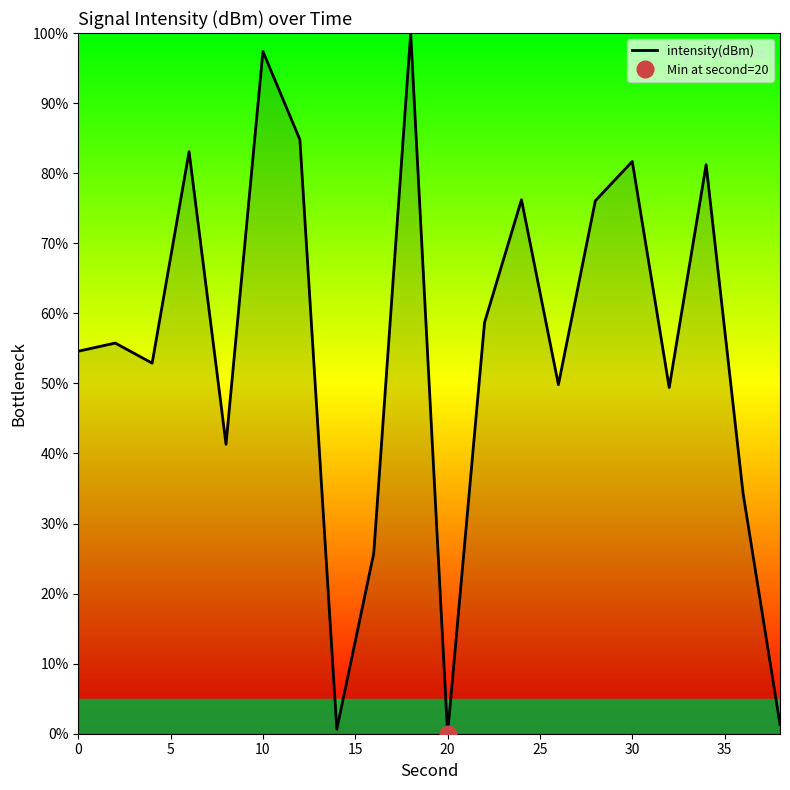

What is the highest value of the intensity(dBm) series?

100.0